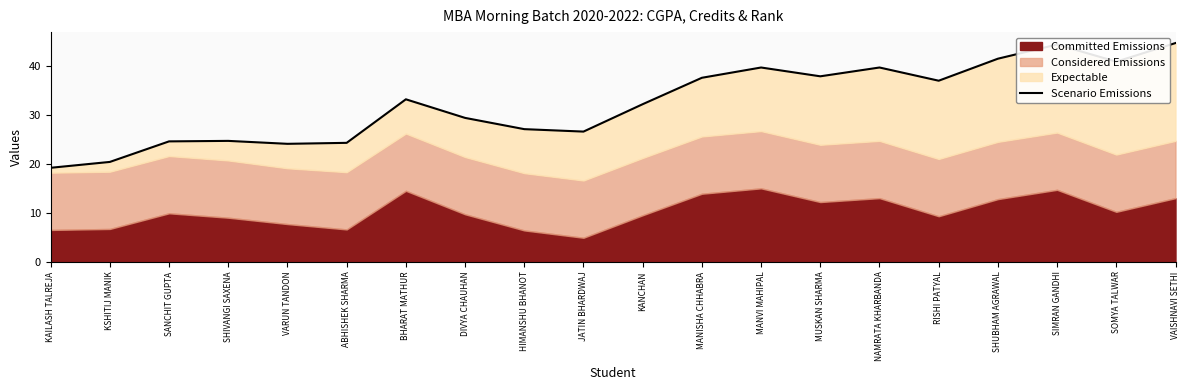

True or false: the data shows 33.2 at BHARAT MATHUR.

True